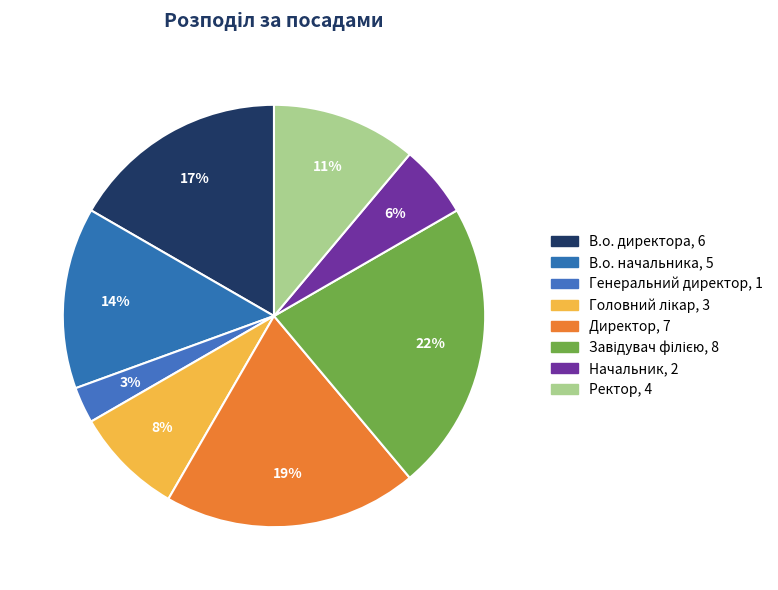

Is it true that Головний лікар is 22% of the pie?

False